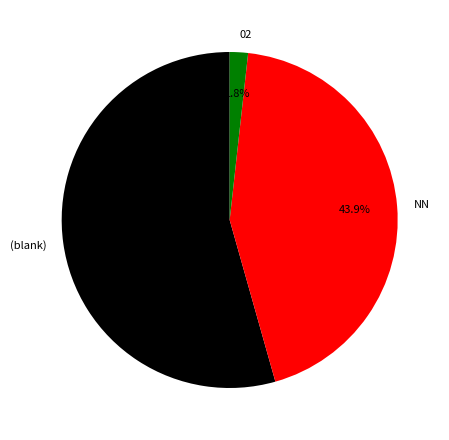

What is the largest slice in the pie chart?

(blank)